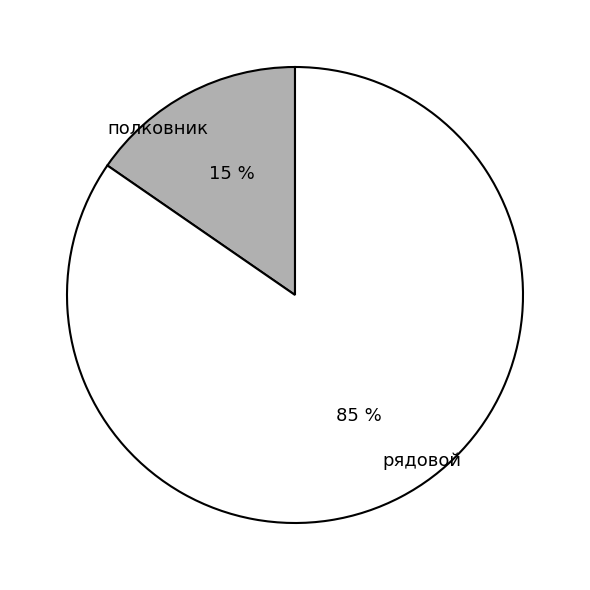

To the nearest percent, what is the average slice percentage?

50%